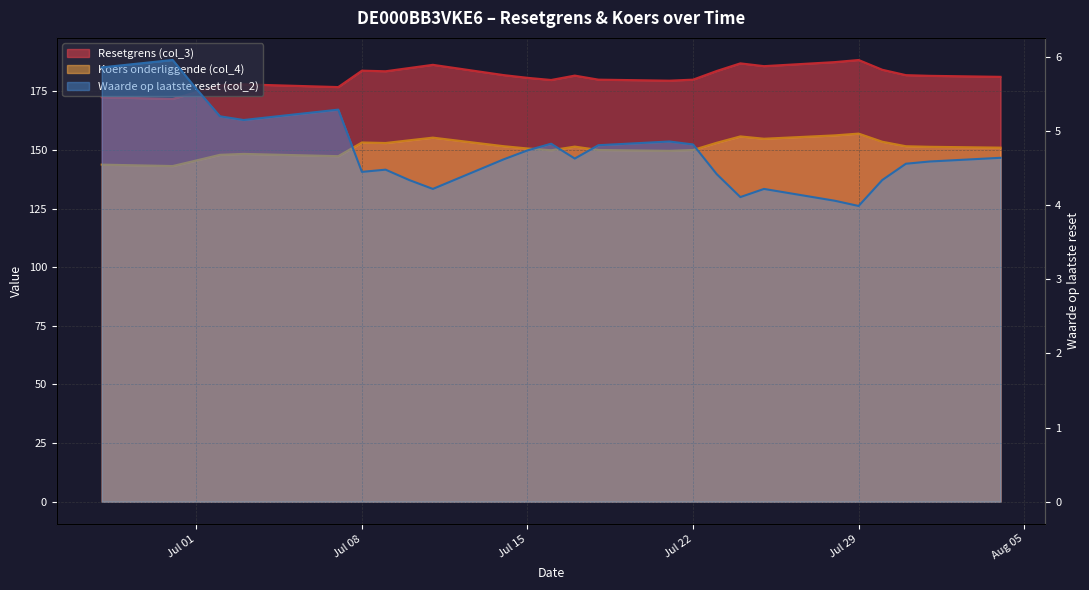

Where is Waarde op laatste reset (col_2) nearest to the value 4?

Jul 29